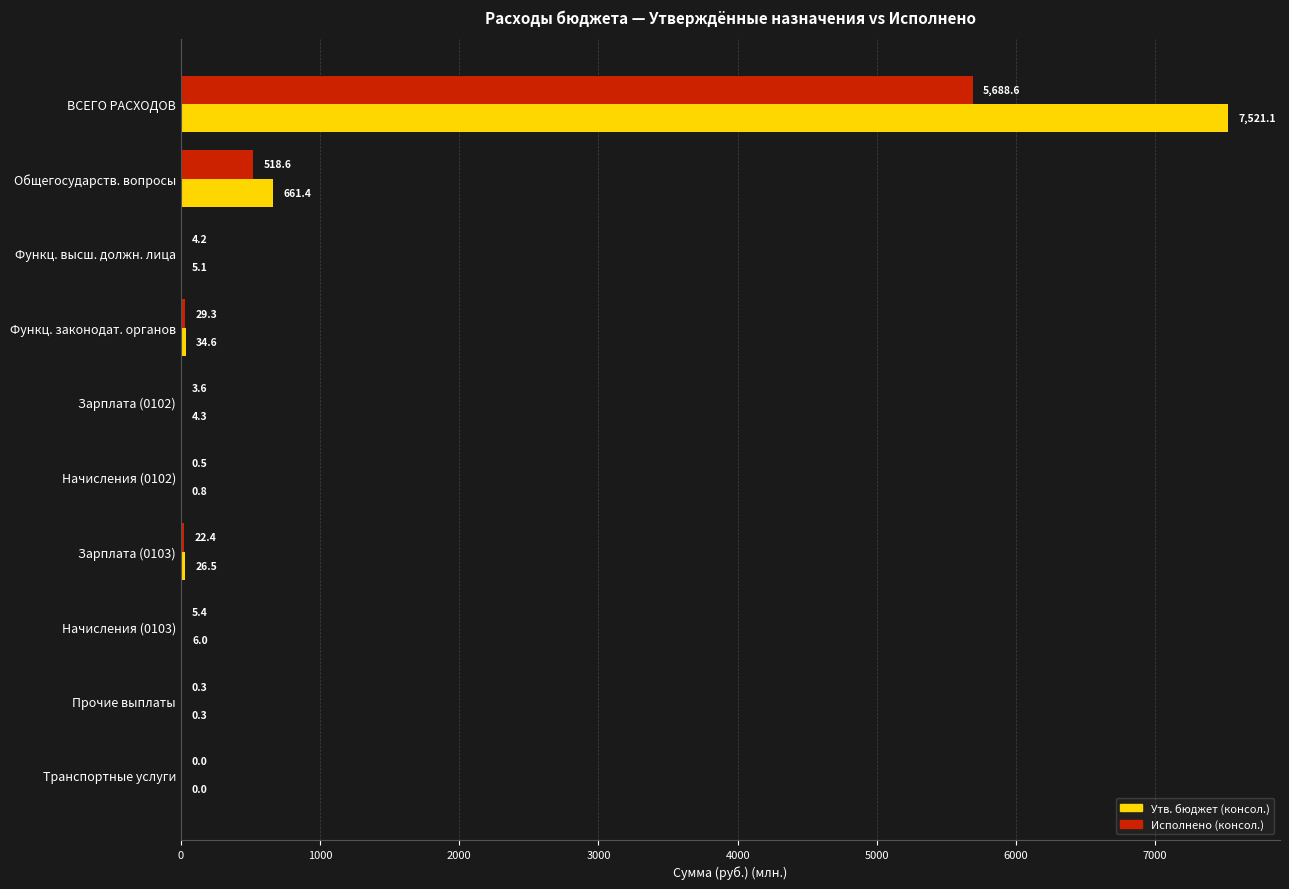

The value of Исполнено (консол.) at Зарплата (0103) is 22.4. True or false?

True